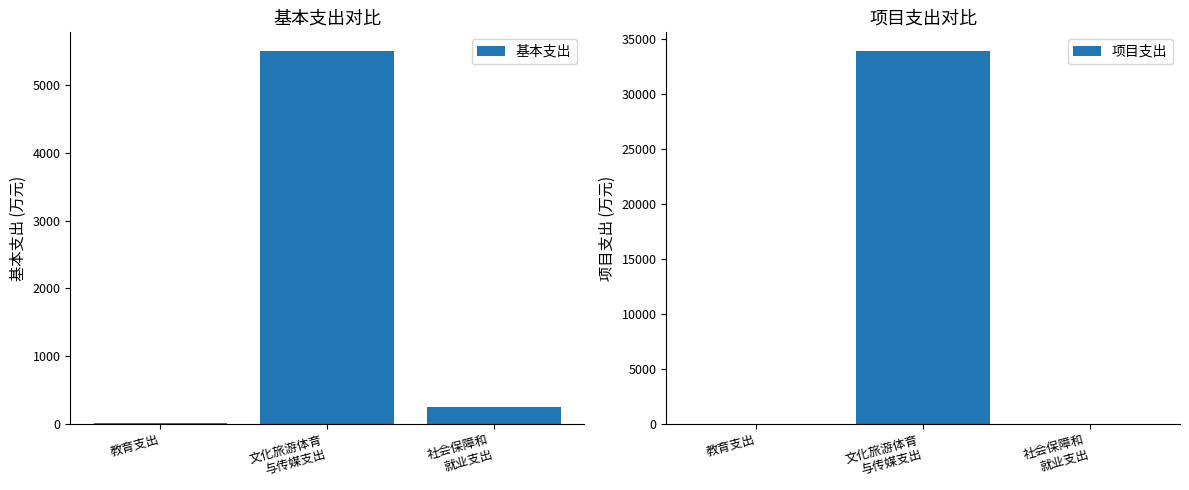

What position from the left is 教育支出?

1